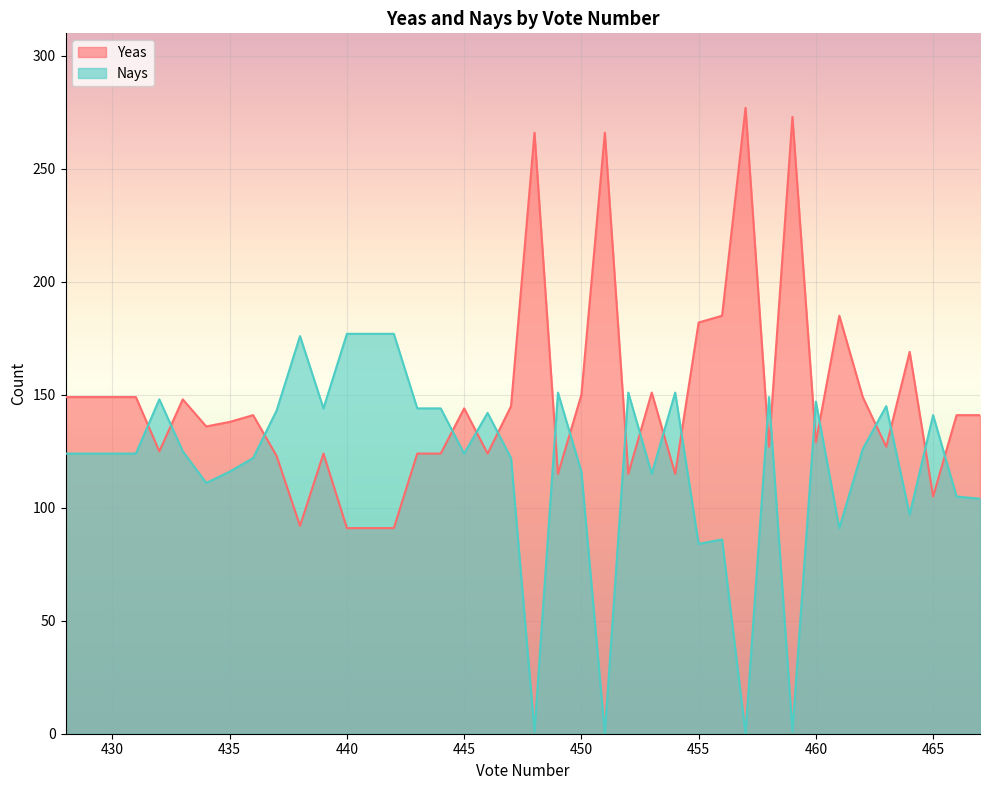

Reading left to right, list all the values displayed in this chart.

Yeas: 467=141	466=141	465=105	464=169	463=127	462=149	461=185	460=129	459=273	458=127	457=277	456=185	455=182	454=115	453=151	452=115	451=266	450=150	449=115	448=266	447=145	446=124	445=144	444=124	443=124	442=91	441=91	440=91	439=124	438=92	437=123	436=141	435=138	434=136	433=148	432=125	431=149	430=149	429=149	428=149
Nays: 467=104	466=105	465=141	464=97	463=145	462=126	461=91	460=147	459=1	458=149	457=0	456=86	455=84	454=151	453=115	452=151	451=0	450=116	449=151	448=1	447=122	446=142	445=124	444=144	443=144	442=177	441=177	440=177	439=144	438=176	437=143	436=122	435=116	434=111	433=125	432=148	431=124	430=124	429=124	428=124